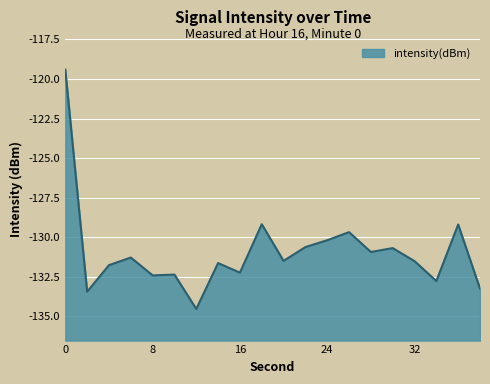

List the labels in order of value, largest first.

0, 18, 36, 26, 24, 22, 30, 28, 6, 20, 32, 14, 4, 16, 10, 8, 34, 38, 2, 12